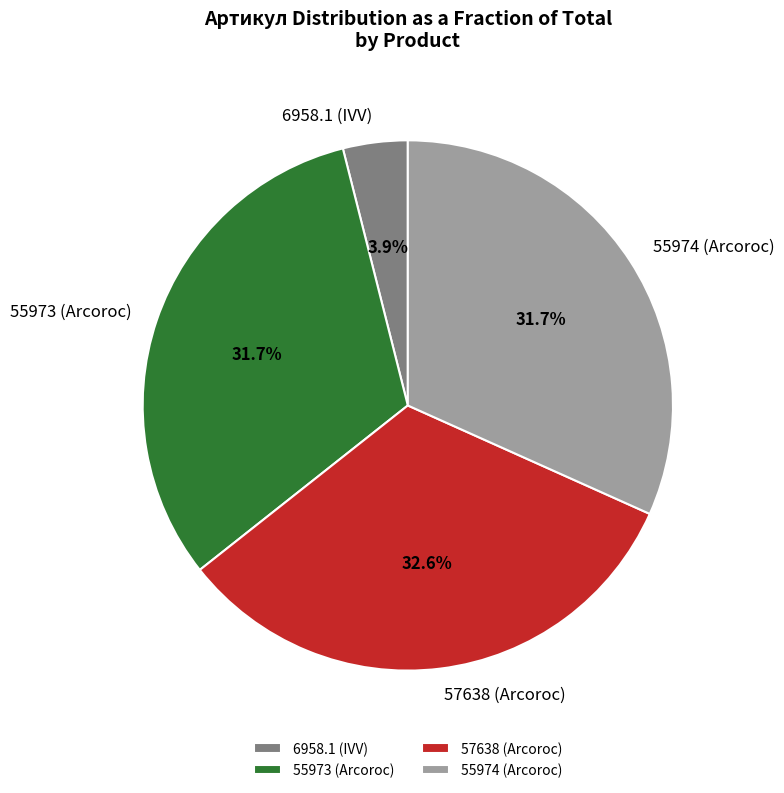

How many segments does this pie chart have?

4